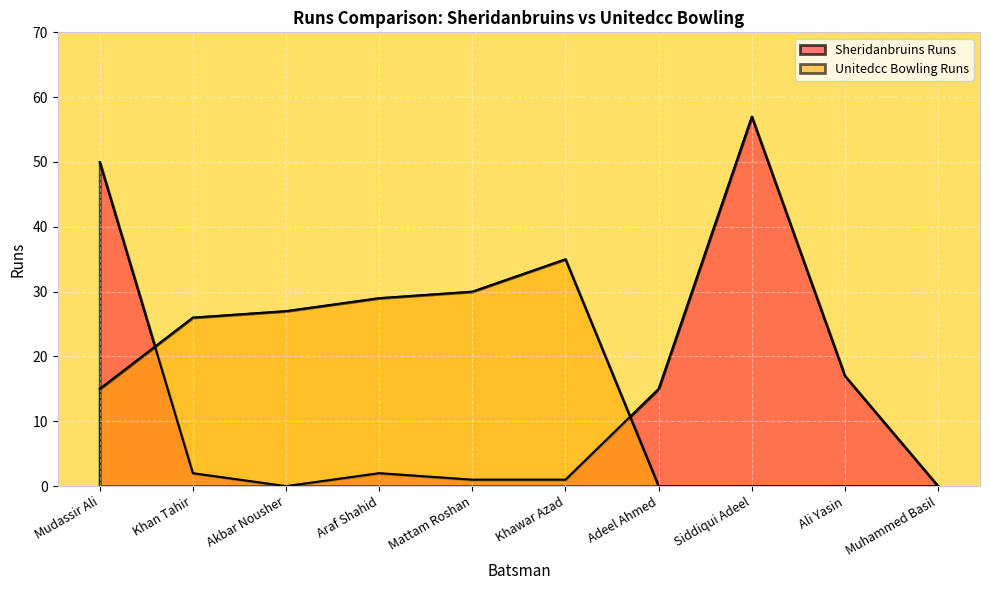

What are all the series names shown in the legend?

Sheridanbruins Runs, Unitedcc Bowling Runs